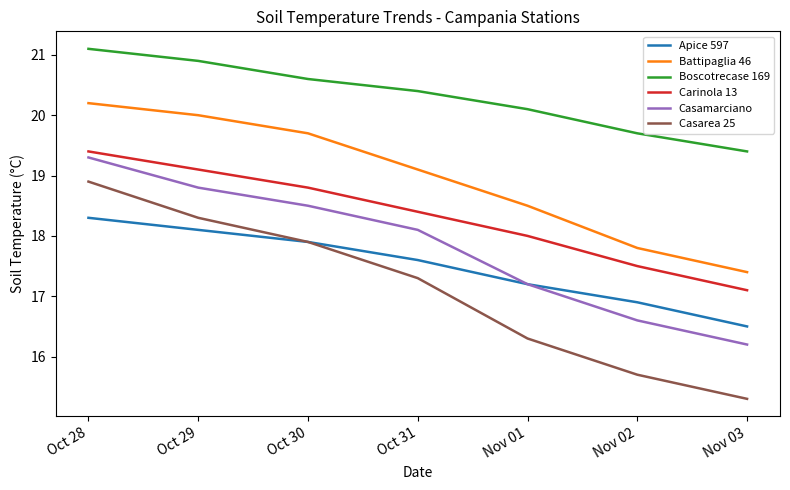

True or false: Casamarciano and Carinola 13 intersect in this chart.

False